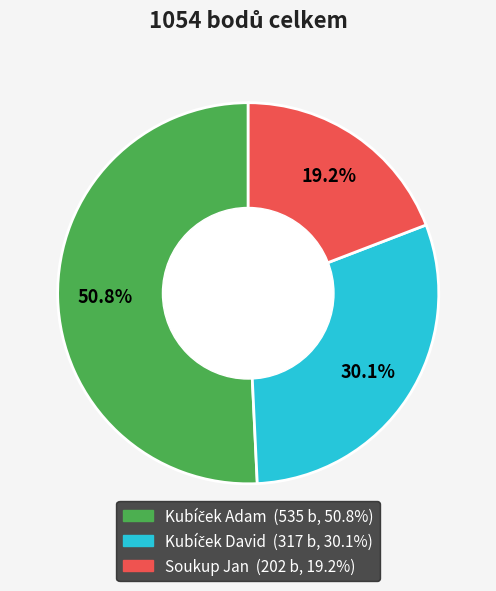

Does Soukup Jan account for over 50% of the chart?

No